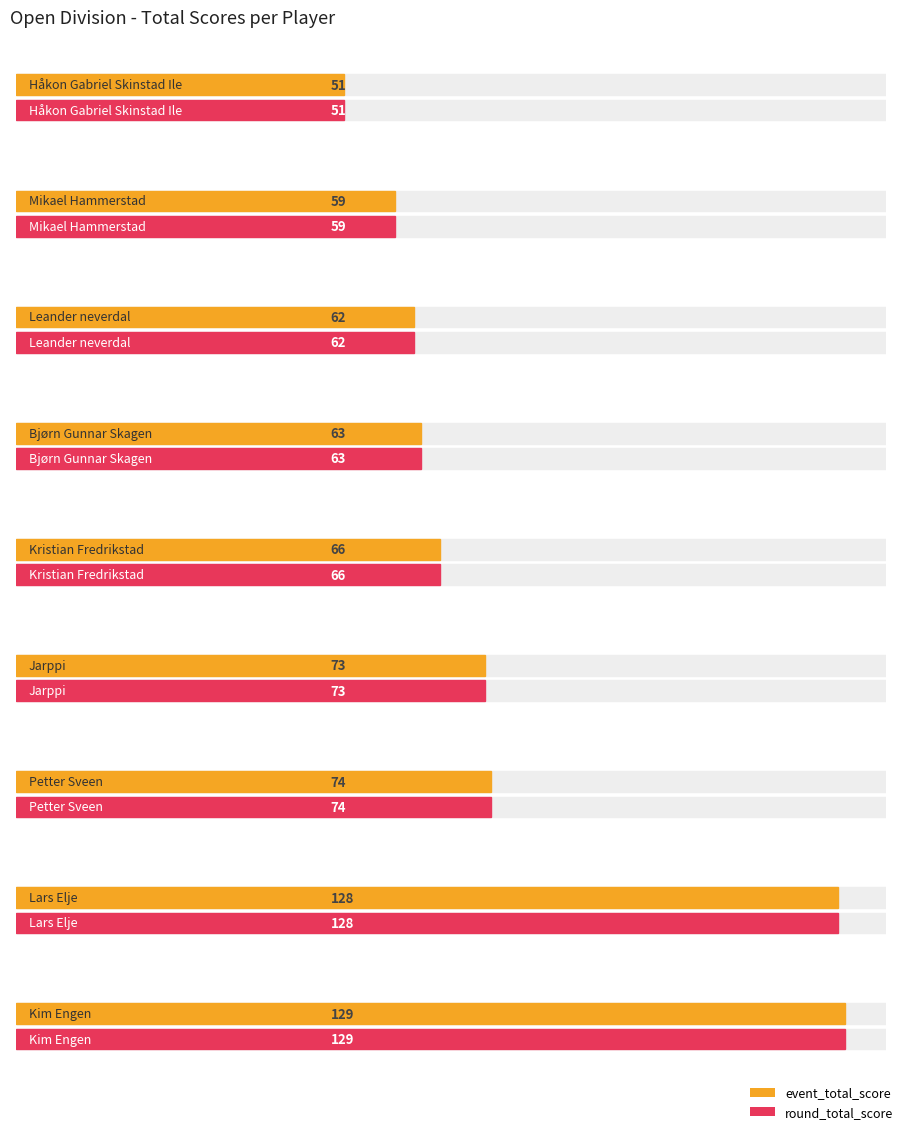

What is the value of the event_total_score bar at the 4th from the left?

63